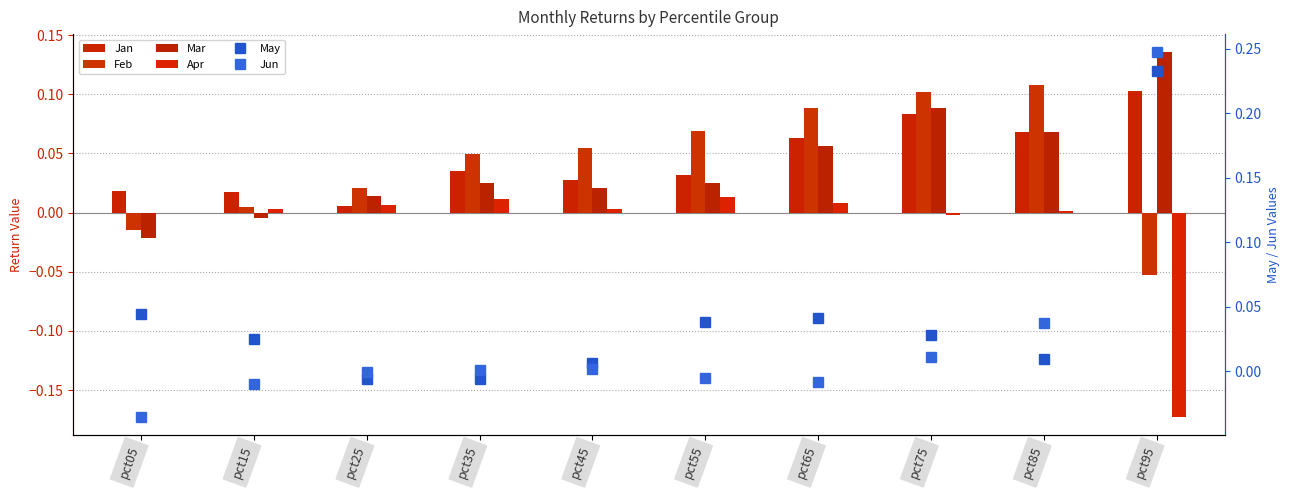

Is it true that Feb equals 0.0 at pct65?

False